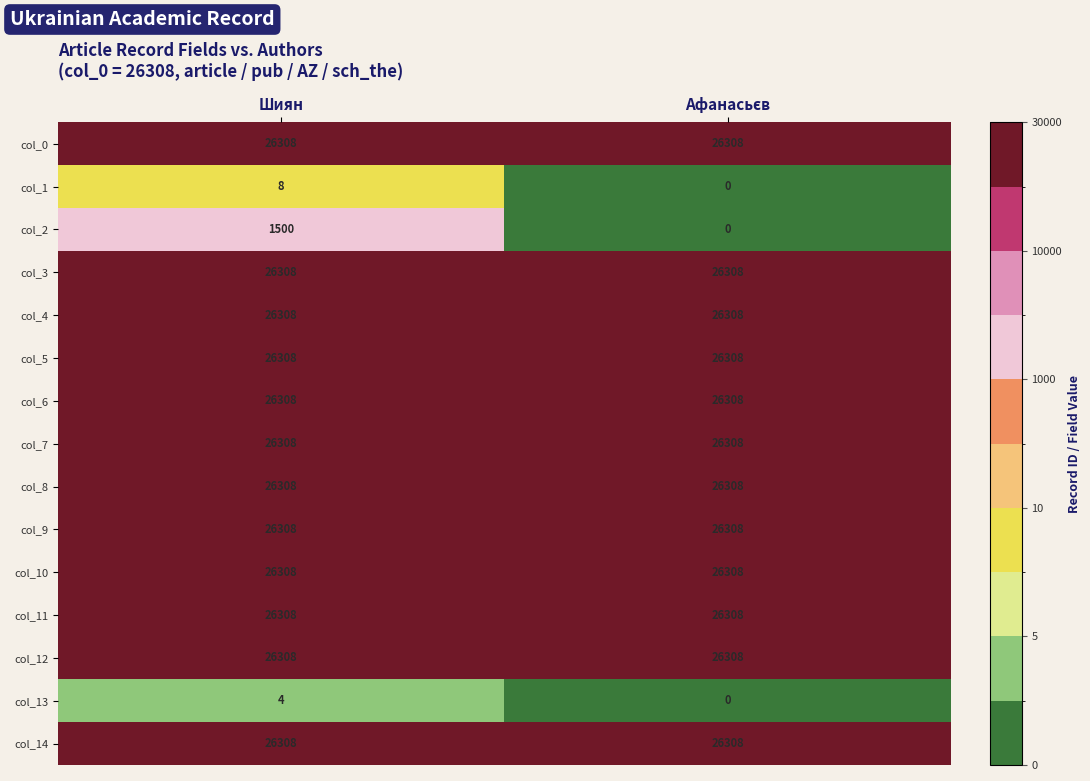

What is the sum of all col_6 values?

52616